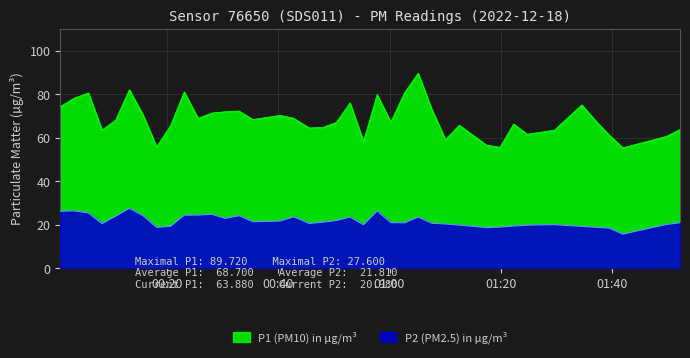

What is the sum of all P2 values?

872.5